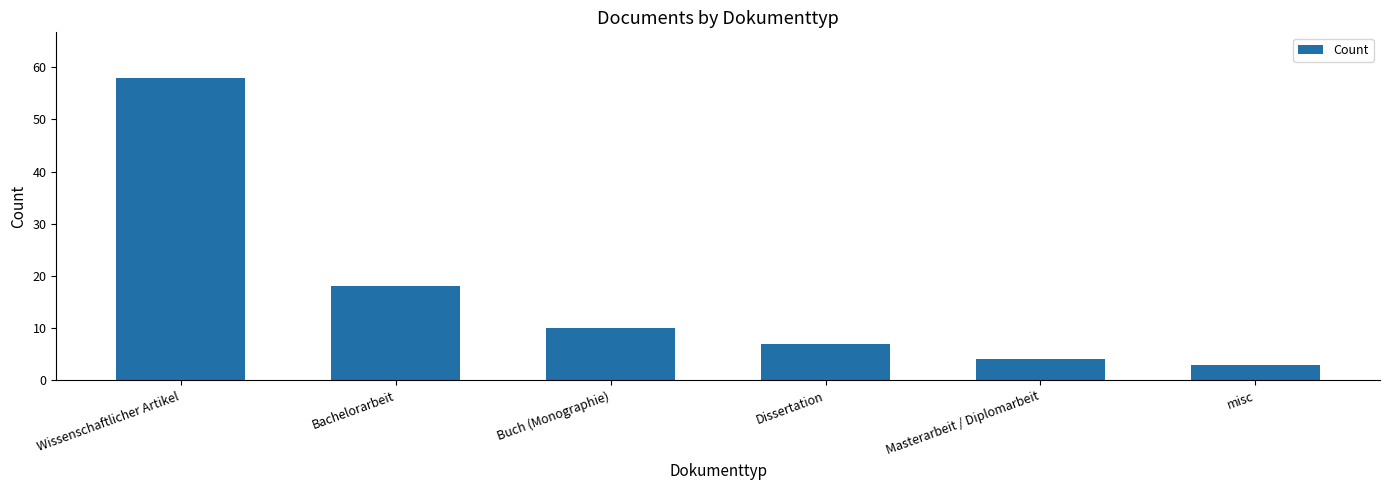

Rank the categories by value from highest to lowest.

Wissenschaftlicher Artikel, Bachelorarbeit, Buch (Monographie), Dissertation, Masterarbeit / Diplomarbeit, misc